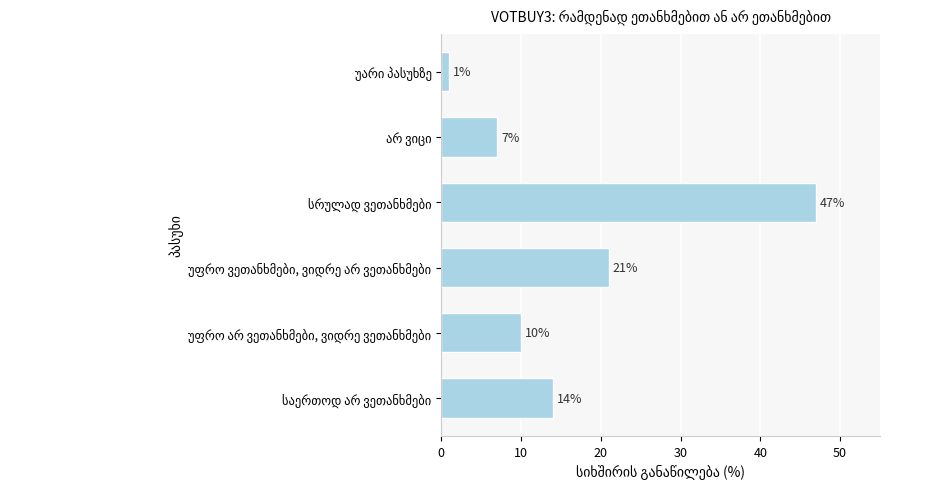

What is the maximum value shown in the chart?

47